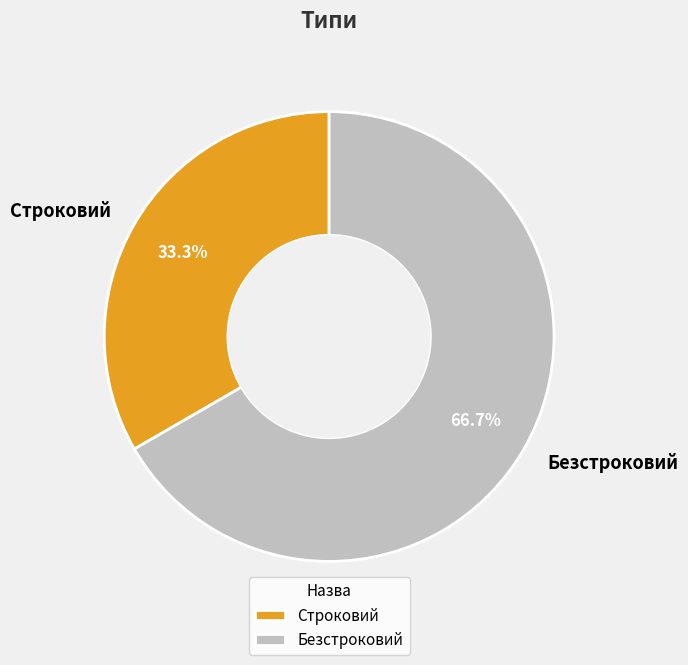

How many slices are in this pie chart?

2